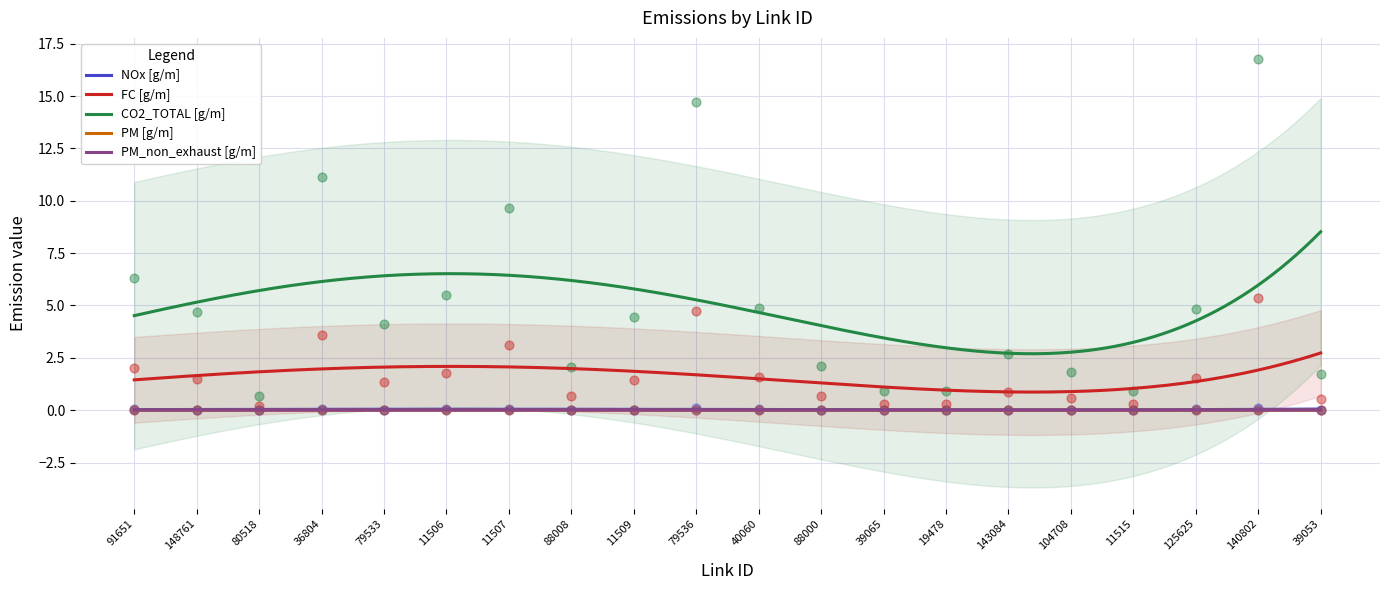

Which series has the widest spread of Y values?

CO2_TOTAL [g/m]